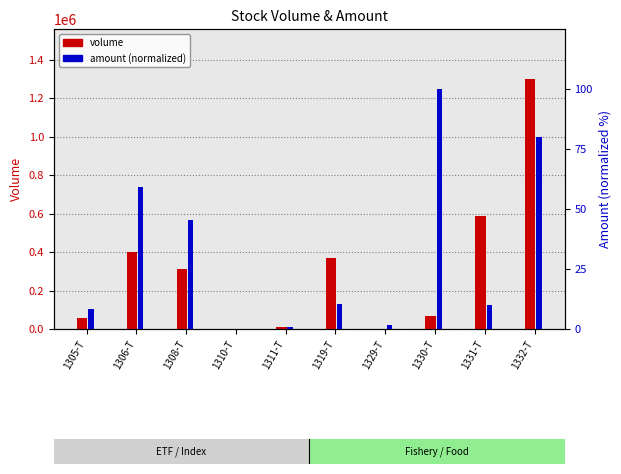

What is the sum of all amount (normalized) values?

316.3